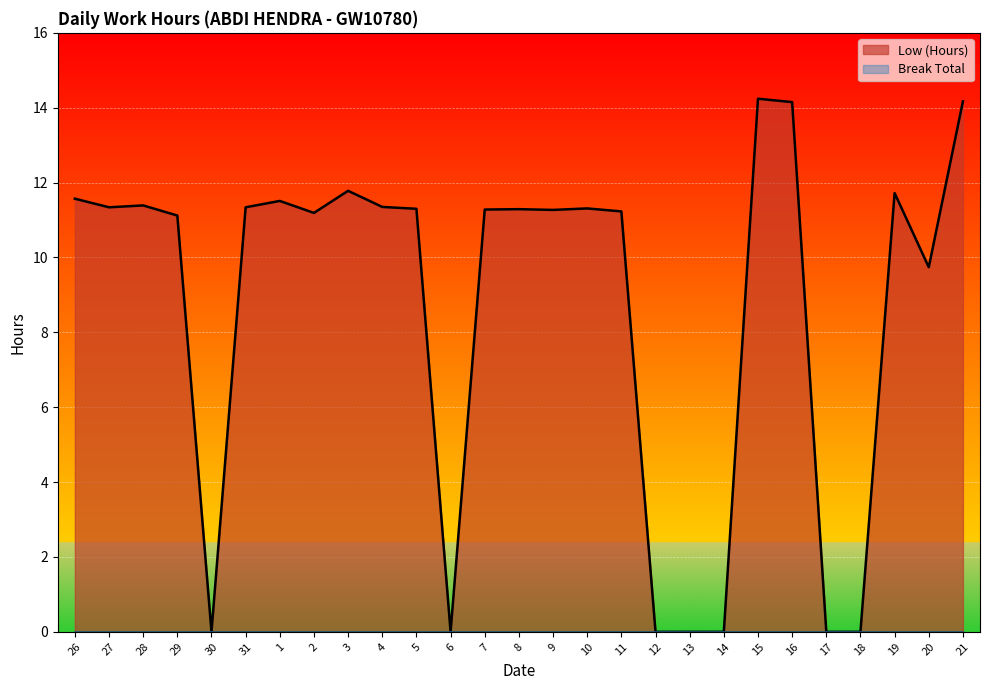

Count the number of categories in the chart.

27